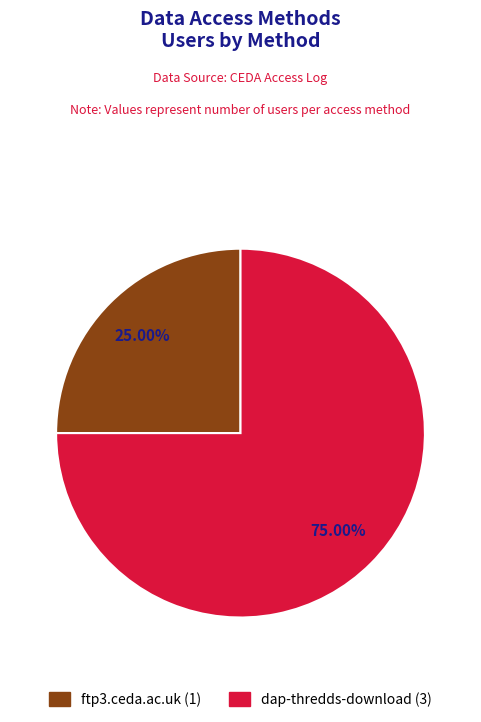

What is the smallest slice in the pie chart?

ftp3.ceda.ac.uk